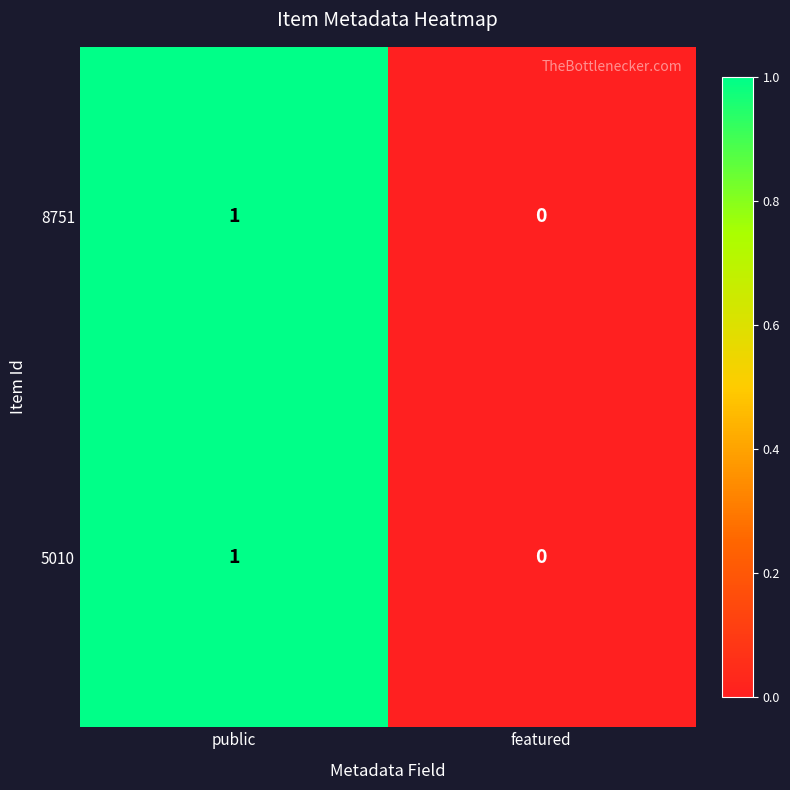

The value of 8751 at featured is 0. True or false?

True